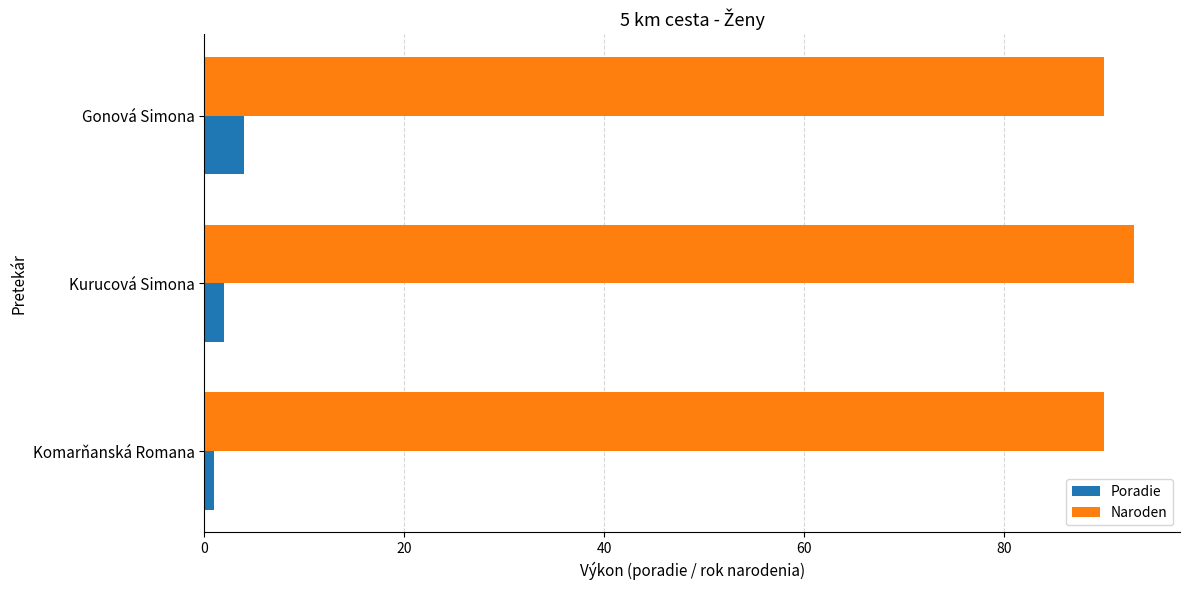

What is the approximate value of Poradie at Gonová Simona?

4